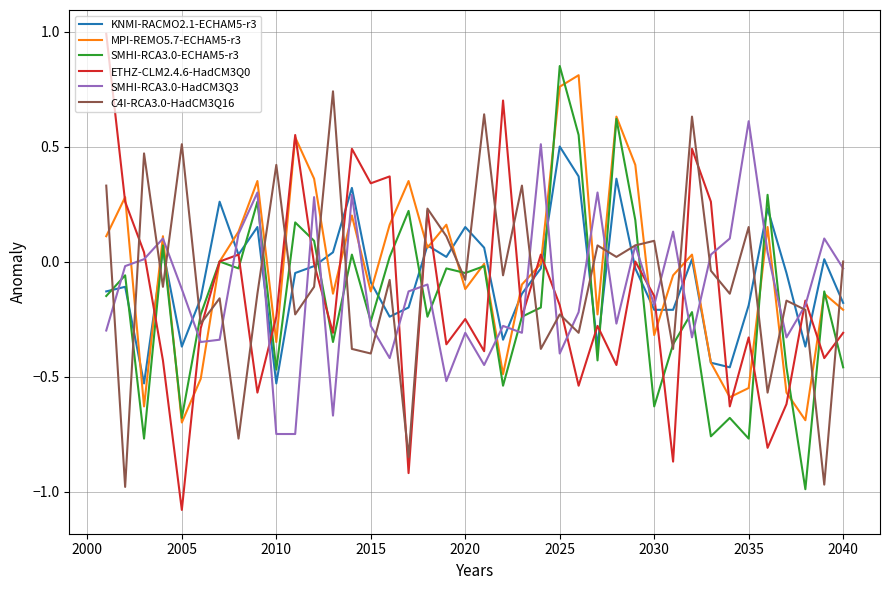

What is the minimum value for ETHZ-CLM2.4.6-HadCM3Q0?

-1.1